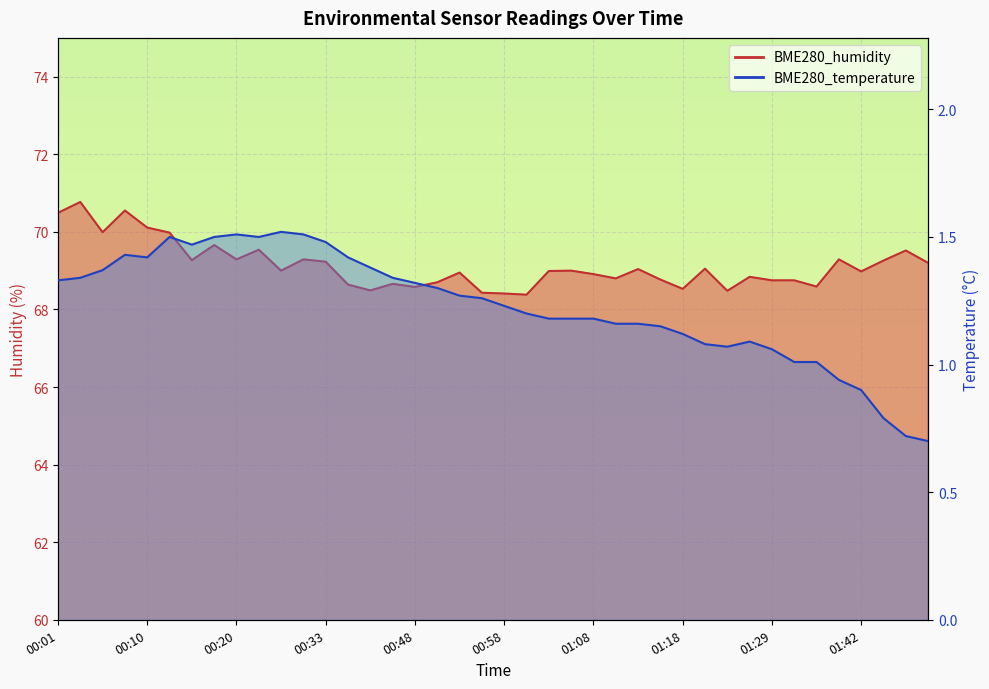

The BME280_humidity series shows 69.0 at 00:26. True or false?

True